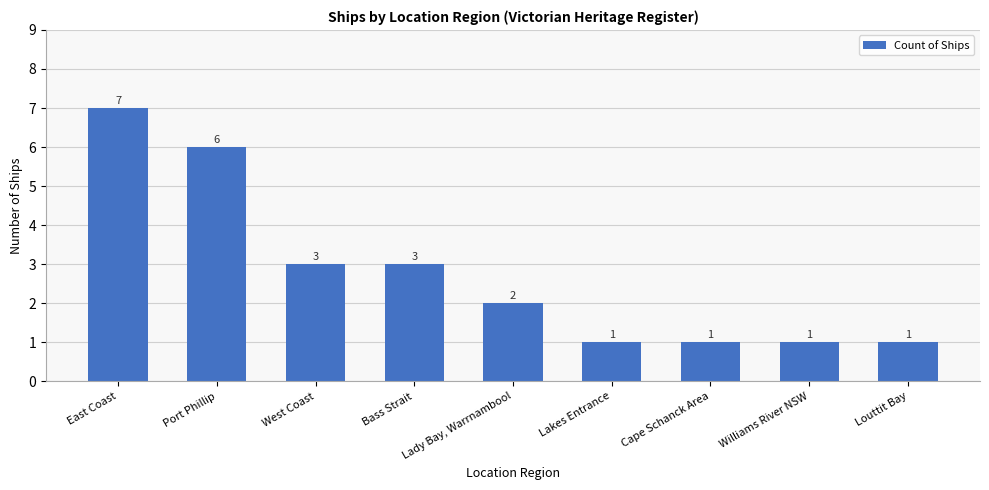

What position from the right is Louttit Bay?

1